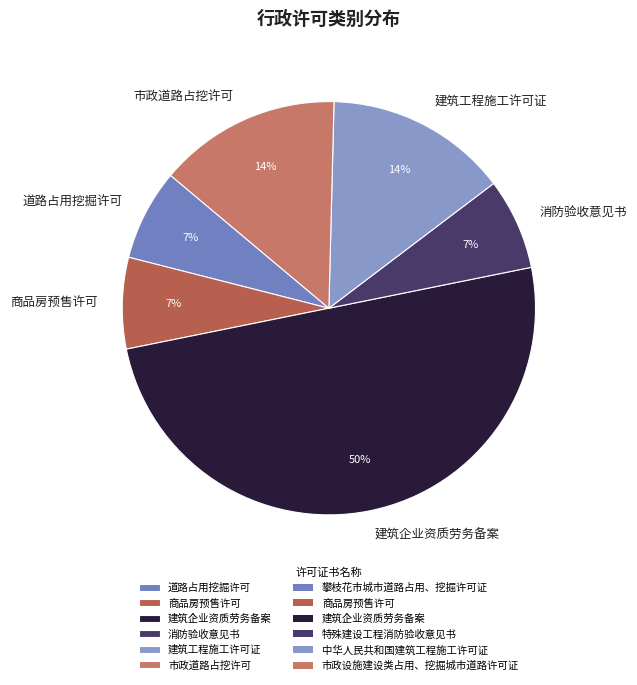

True or false: 建筑企业资质劳务备案 accounts for 50% of the total.

True